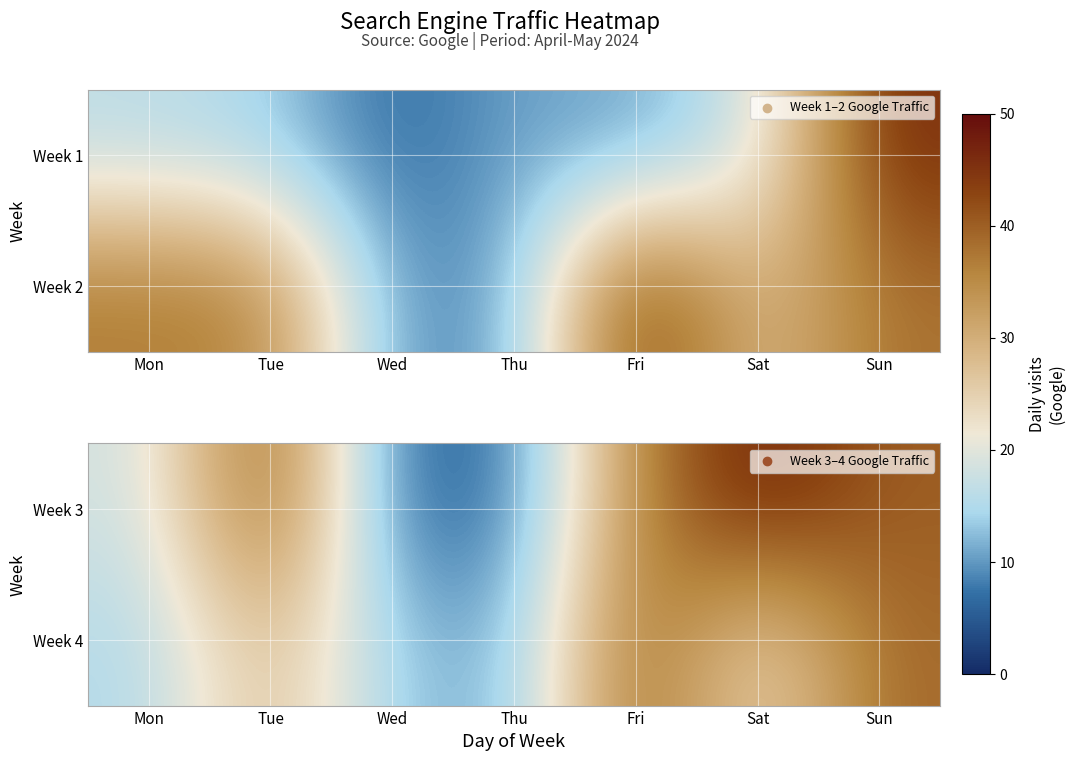

Which category has the highest value in the Week 3 series?

Sat